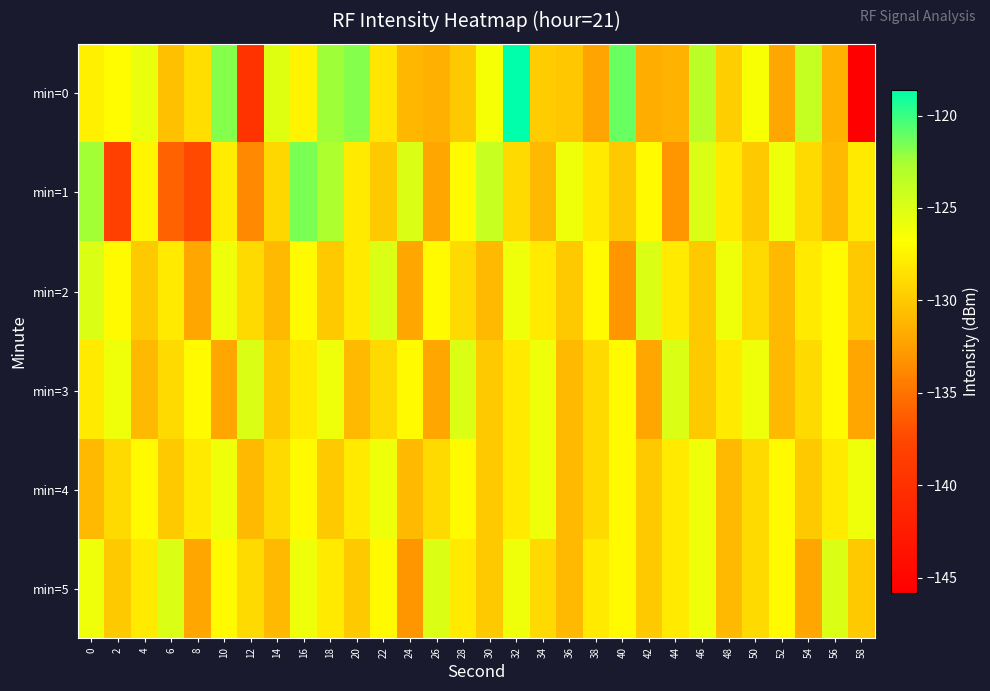

Which series has the largest total across all categories?

min=0